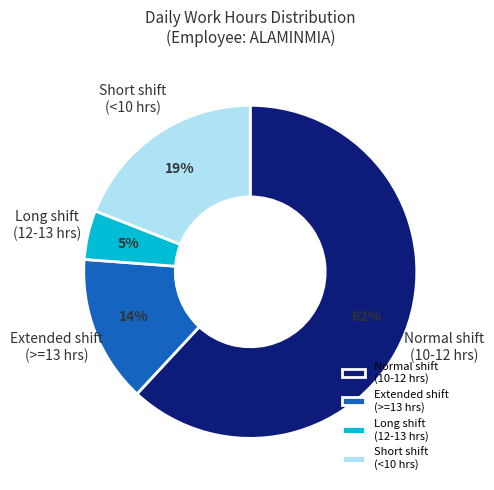

True or false: Short shift (<10 hrs) accounts for 19% of the total.

True